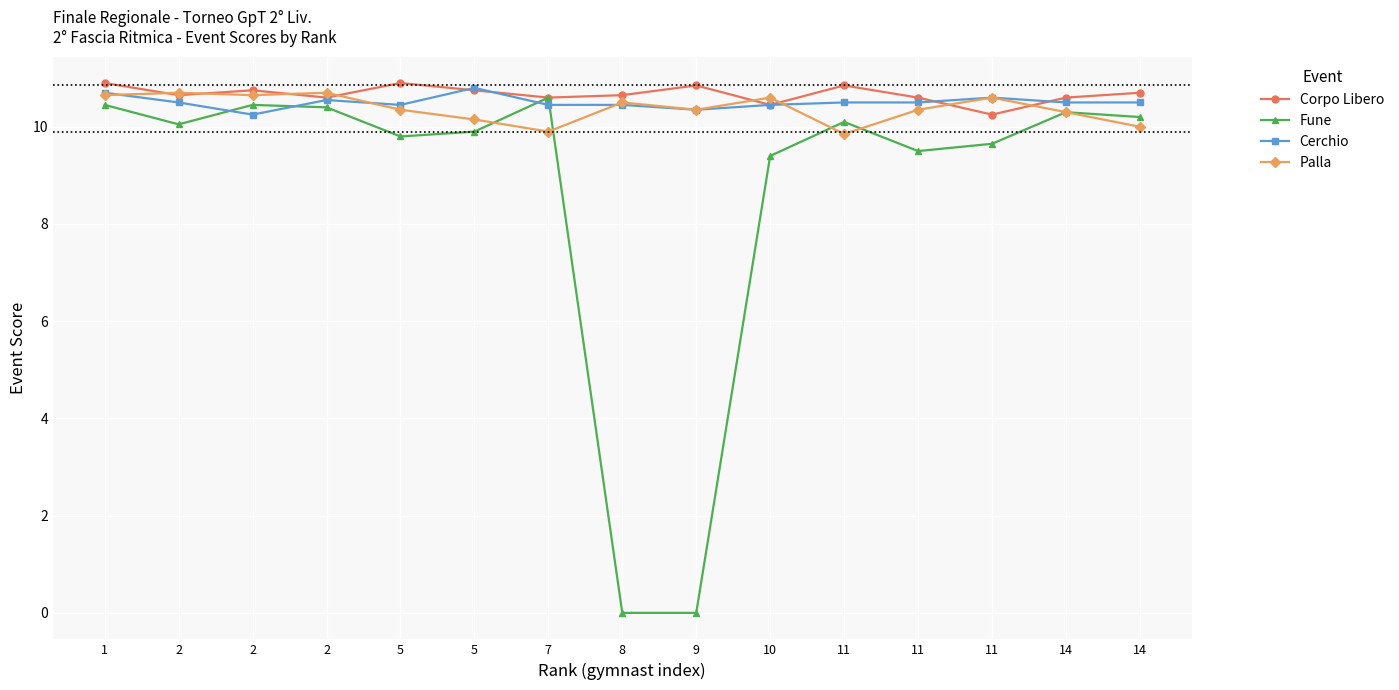

Which series has the largest range (max minus min)?

Fune